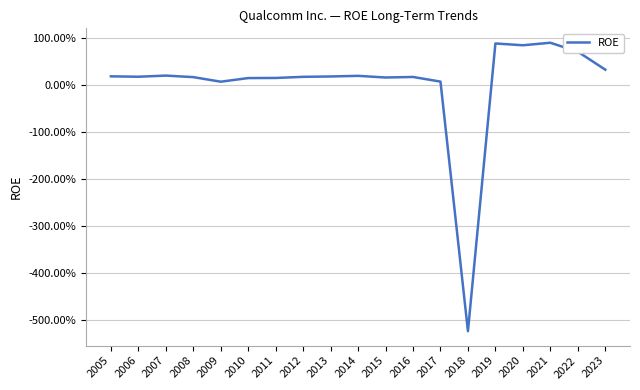

Does the chart have visible grid lines?

Yes